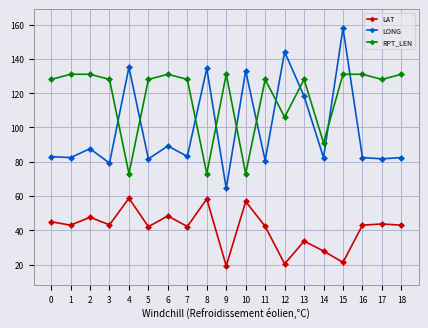

Does the chart have visible grid lines?

Yes